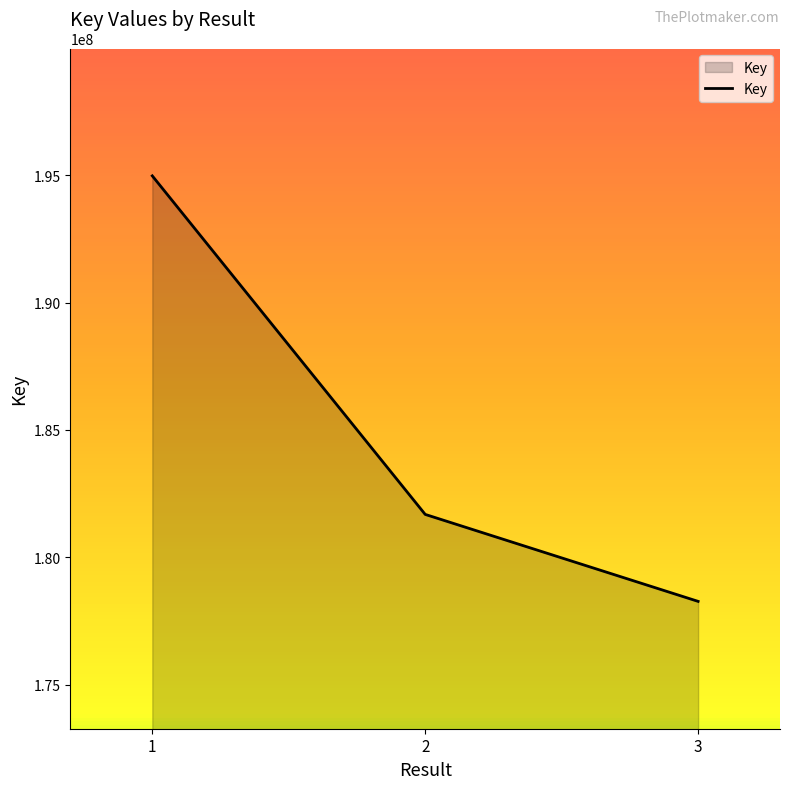

What is the average value?

184977556